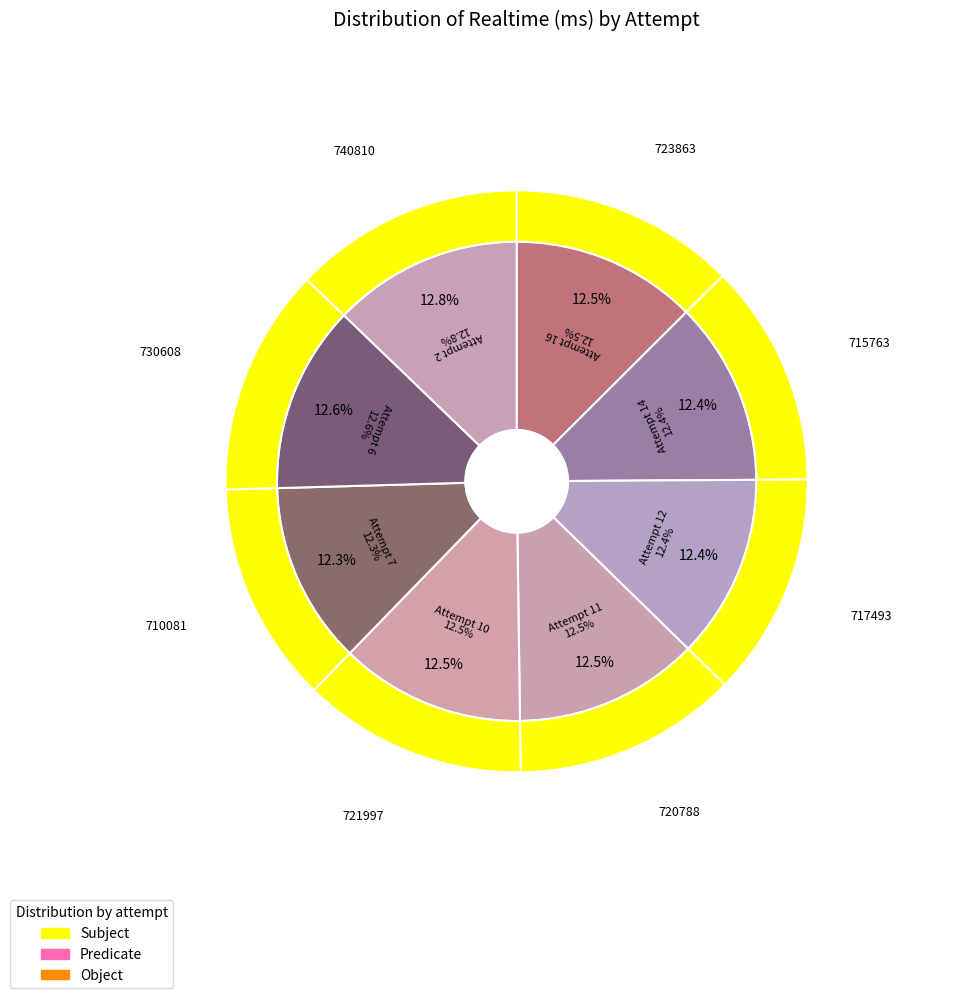

What is the ratio of the value at Attempt 10 to the value at Attempt 16?

1.0